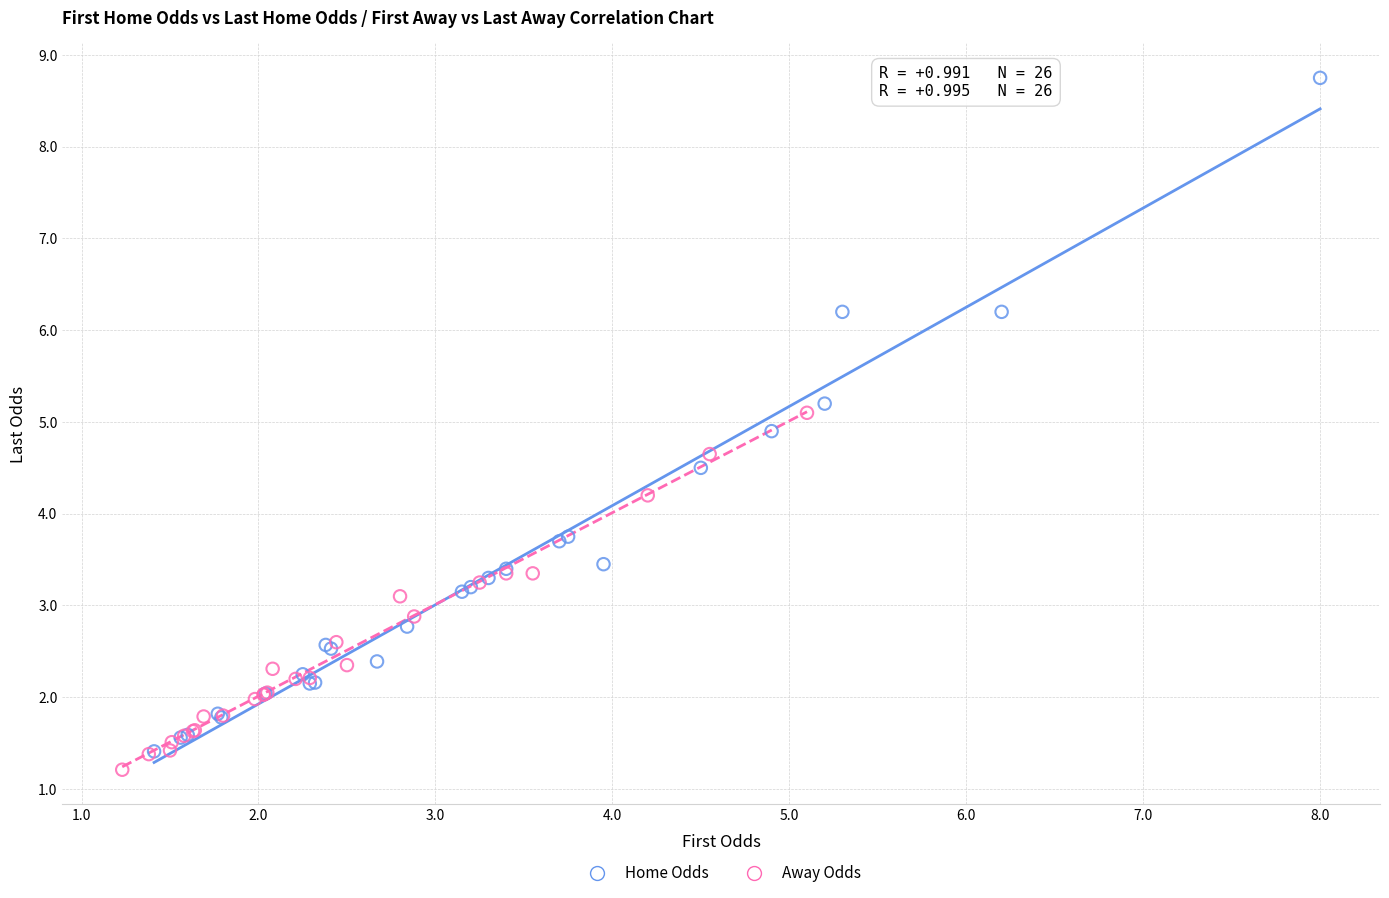

Which series contains the highest Y value?

Home Odds